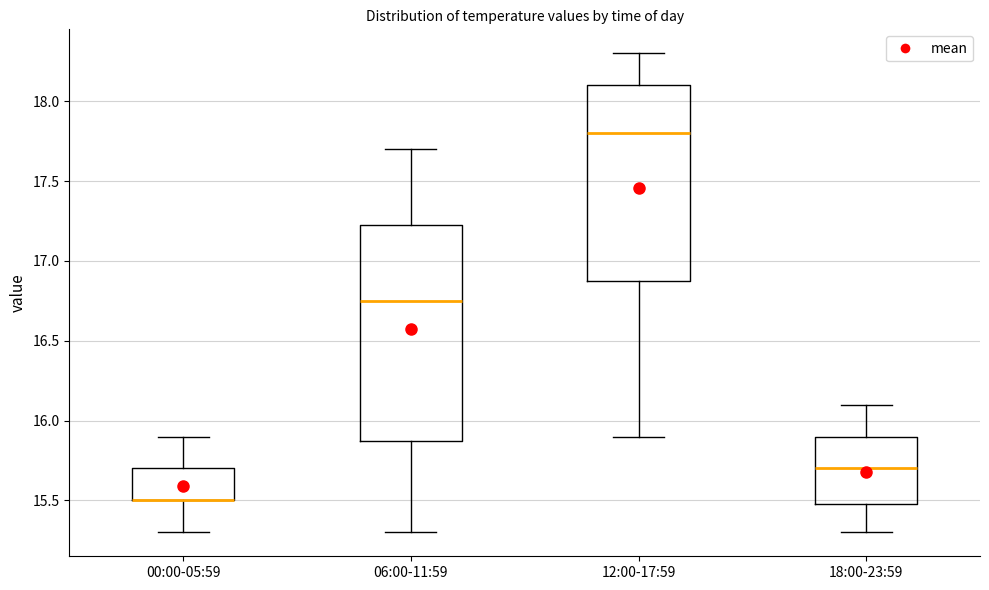

Where does the lower whisker of the box for 12:00-17:59 end on the y-axis? The values are not printed on the chart, so give them approximately, as read against the axis.

15.90